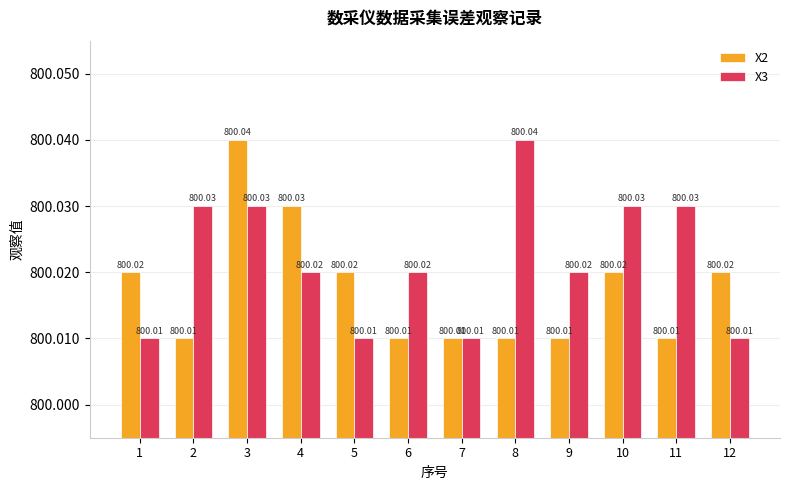

Are the bars grouped side by side (vs. stacked)?

Yes